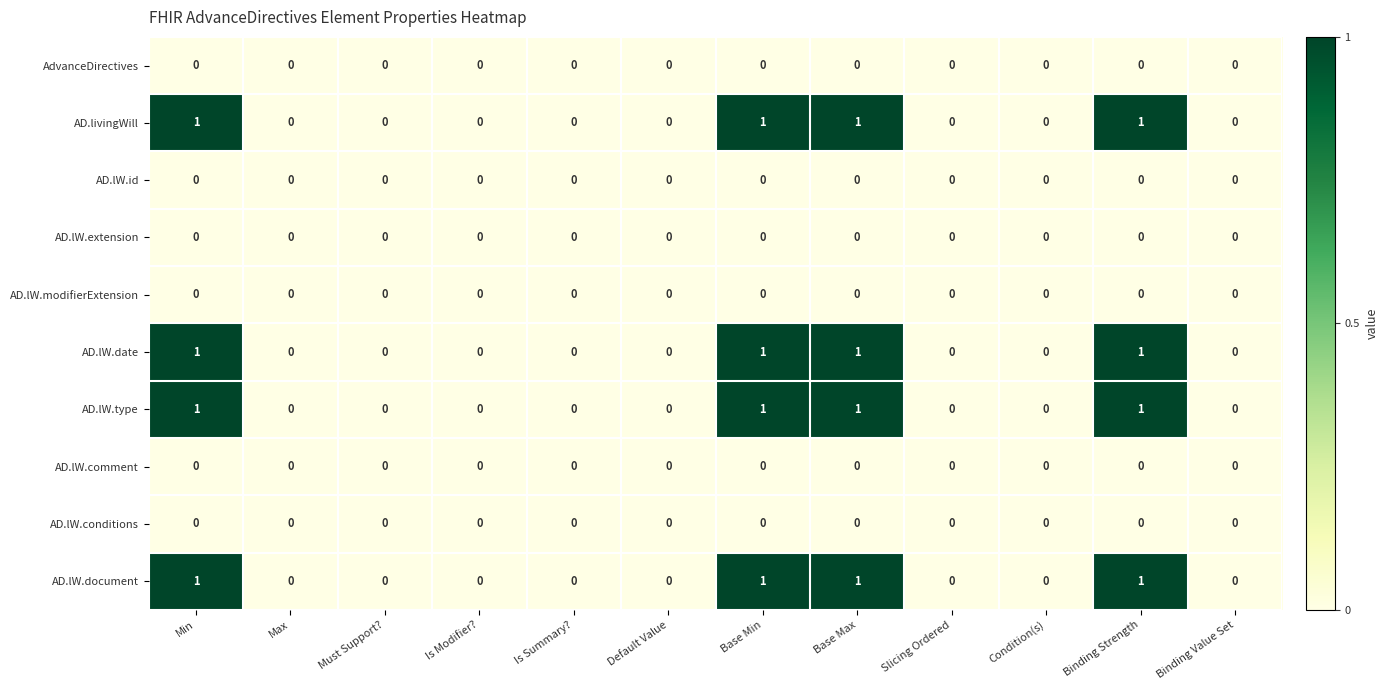

Count the number of data series in this chart.

10